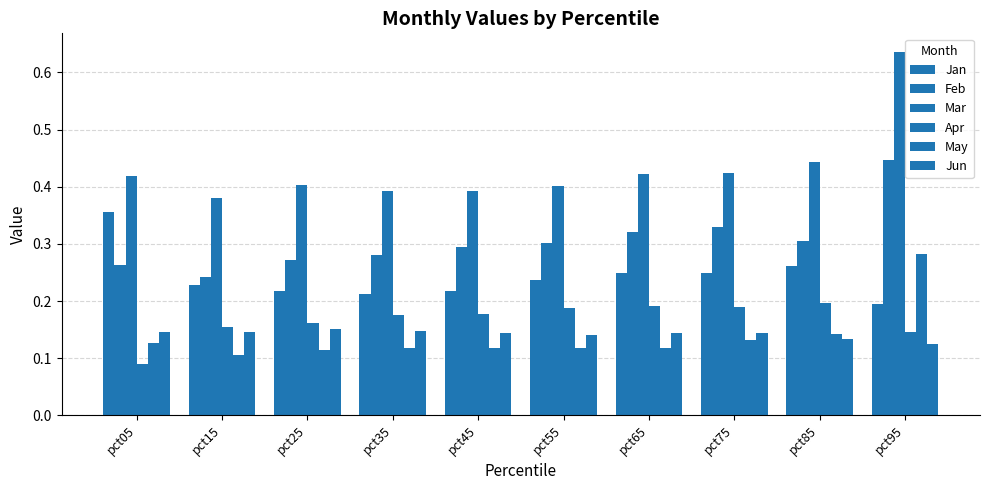

Reading left to right, extract all data points from this chart.

Jan: 0.4	0.2	0.2	0.2	0.2	0.2	0.2	0.2	0.3	0.2
Feb: 0.3	0.2	0.3	0.3	0.3	0.3	0.3	0.3	0.3	0.4
Mar: 0.4	0.4	0.4	0.4	0.4	0.4	0.4	0.4	0.4	0.6
Apr: 0.1	0.2	0.2	0.2	0.2	0.2	0.2	0.2	0.2	0.1
May: 0.1	0.1	0.1	0.1	0.1	0.1	0.1	0.1	0.1	0.3
Jun: 0.1	0.1	0.2	0.1	0.1	0.1	0.1	0.1	0.1	0.1